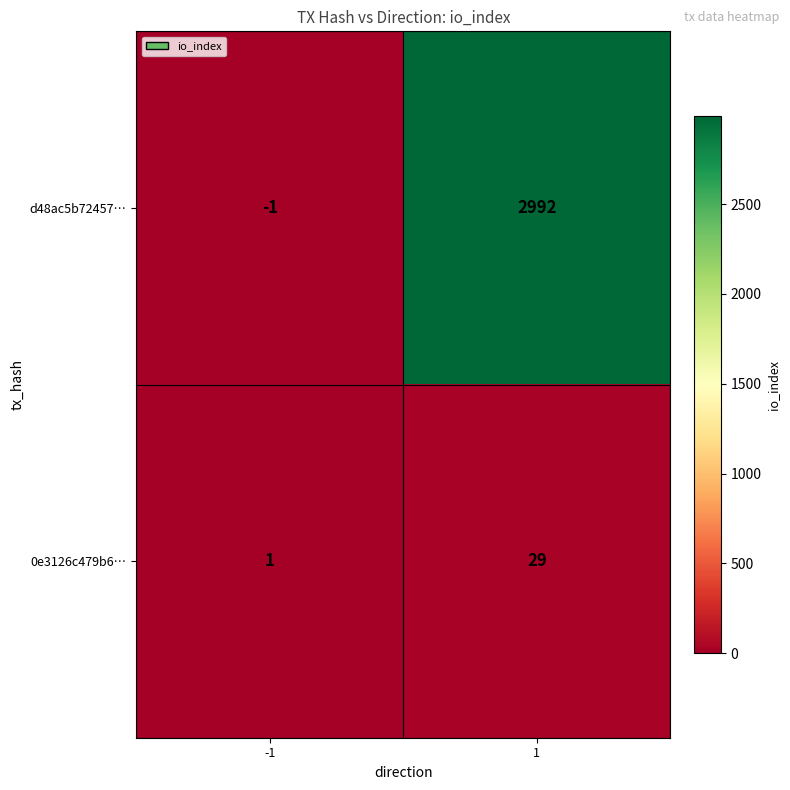

Rank the series by their maximum value, from lowest to highest.

0e3126c479b6…, d48ac5b72457…